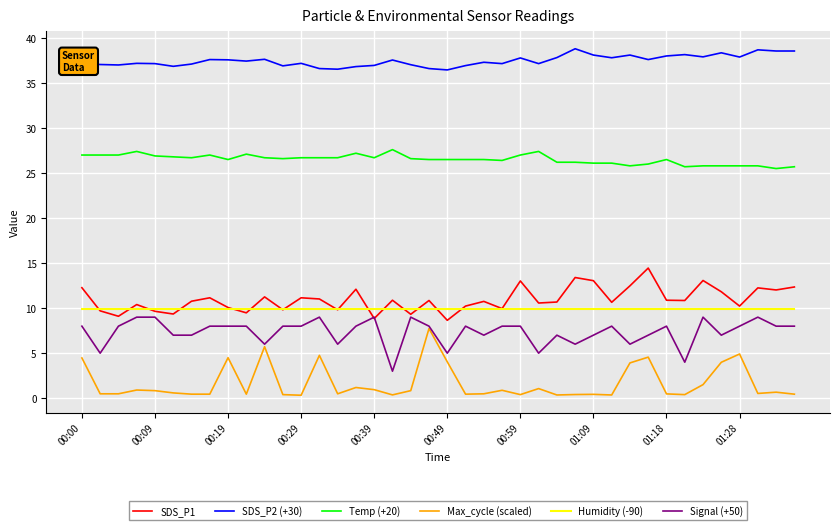

Count the number of data series in this chart.

6